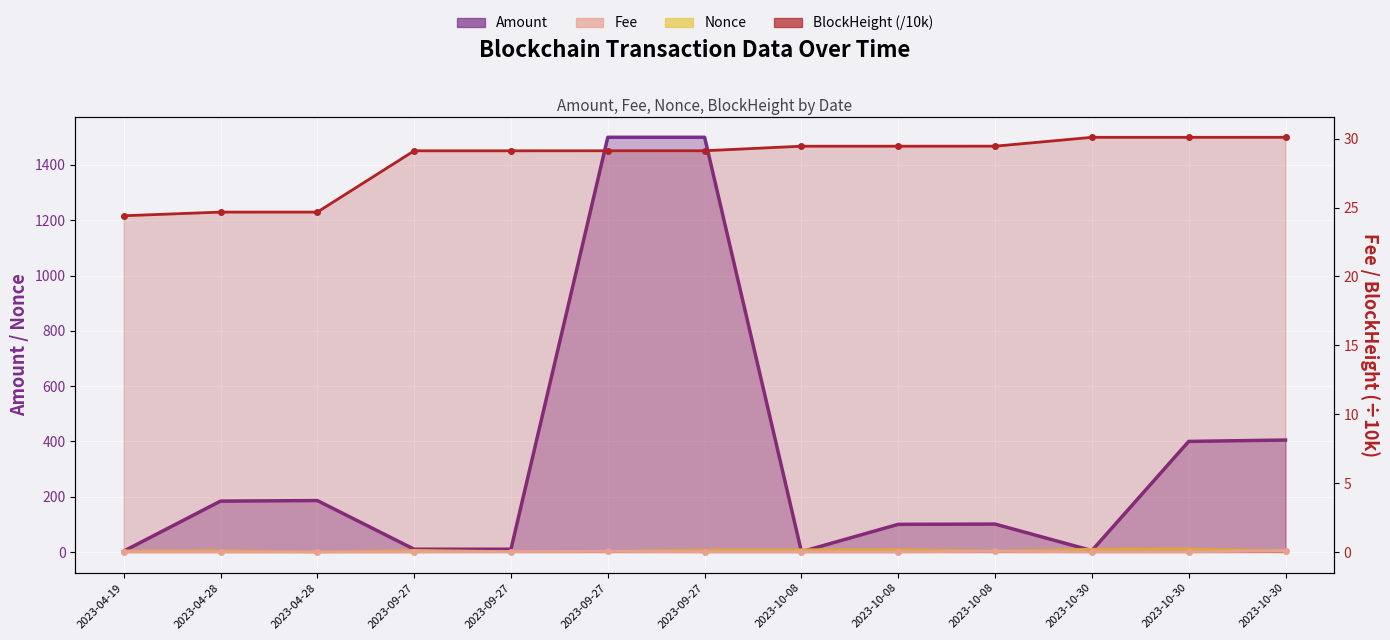

At which category does Nonce reach its first local peak?

2023-04-28